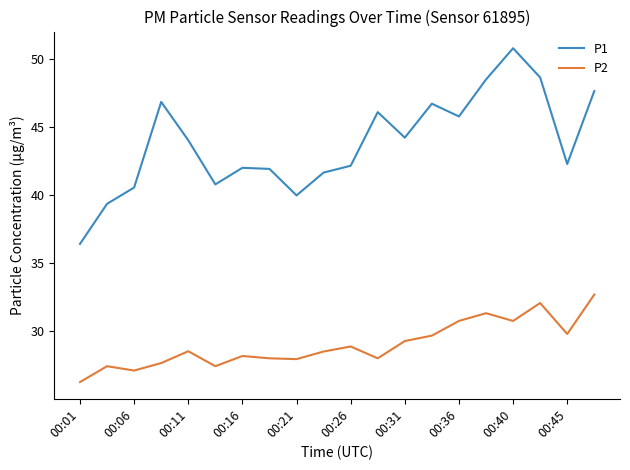

What is the difference between the maximum and minimum values in the P2 series?

6.4